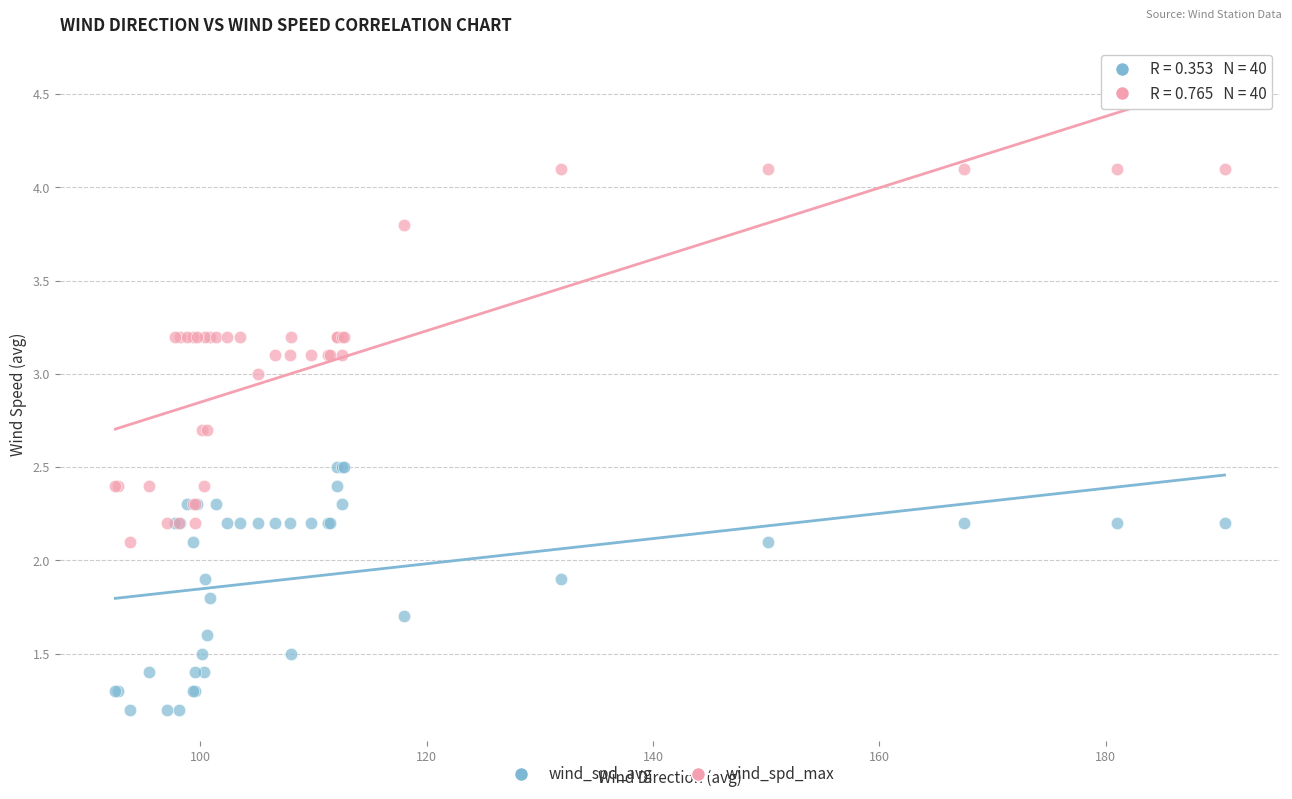

Which series reaches the minimum Y coordinate?

wind_spd_avg